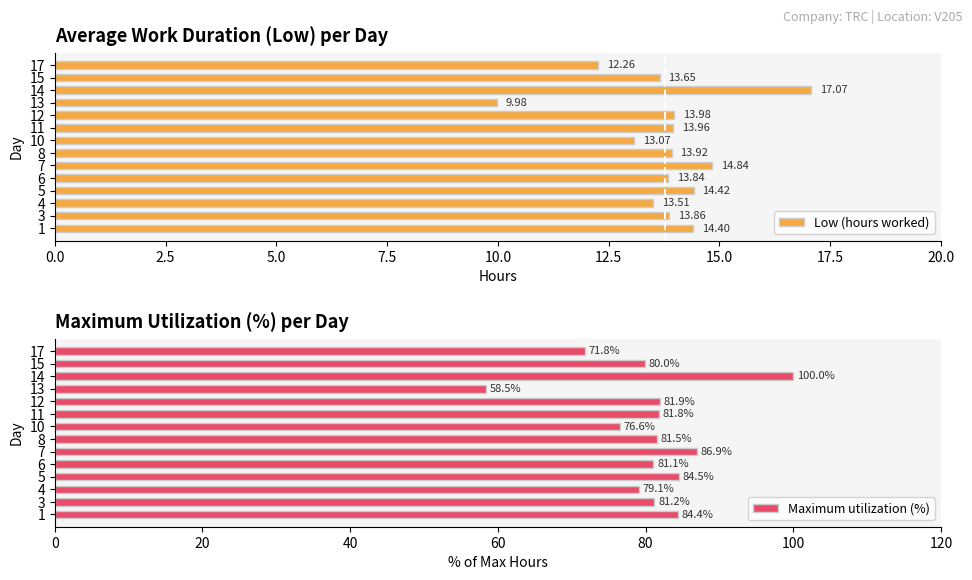

The value of Low (hours worked) at 5 is 7.6. True or false?

False